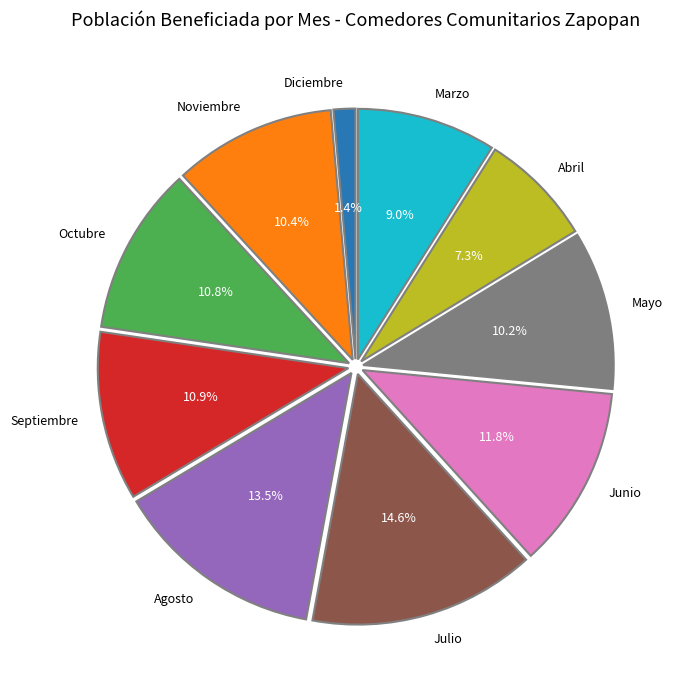

To the nearest percent, what is the combined percentage of Julio and Octubre?

25%